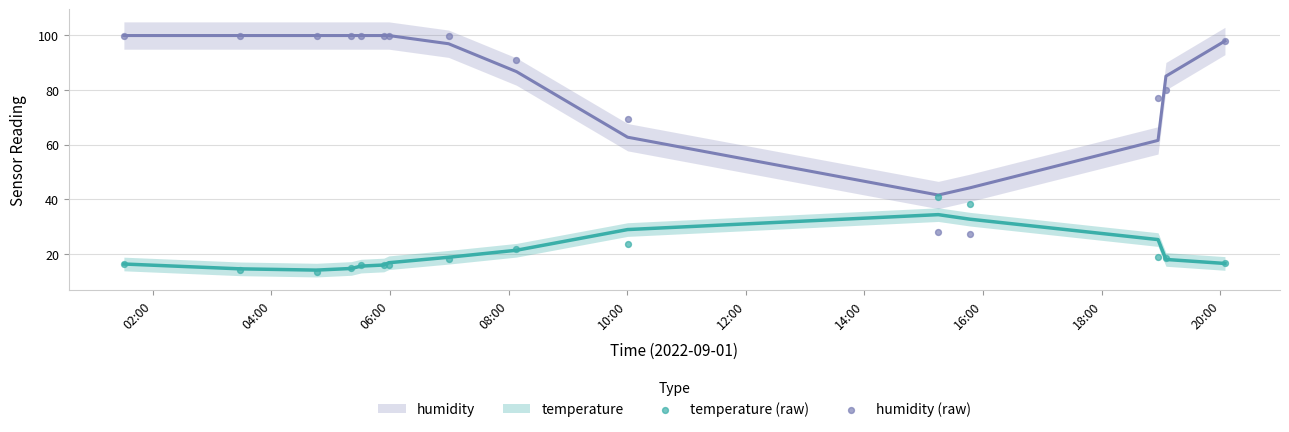

Which series reaches the maximum Y coordinate?

humidity